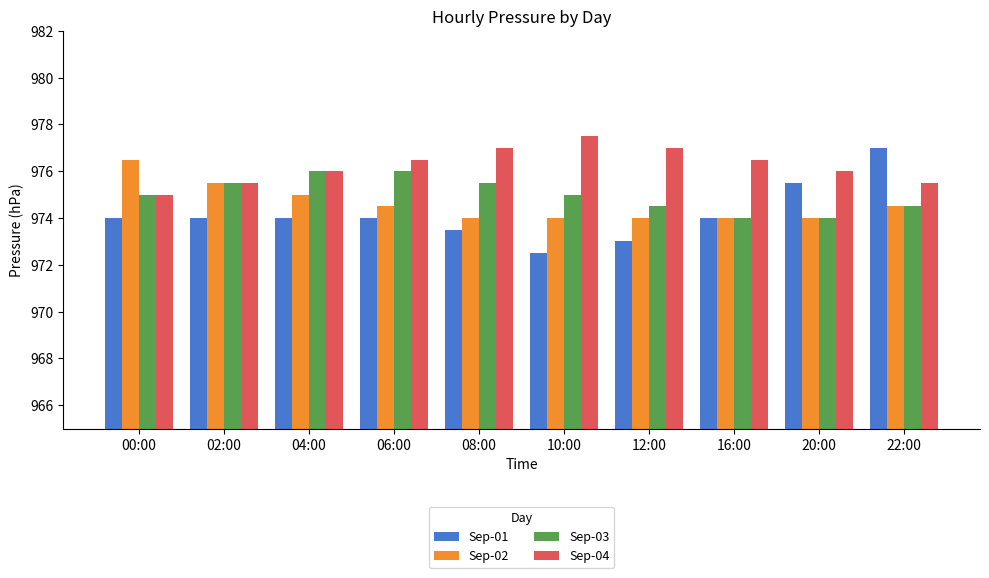

What are all the series names shown in the legend?

Sep-01, Sep-02, Sep-03, Sep-04